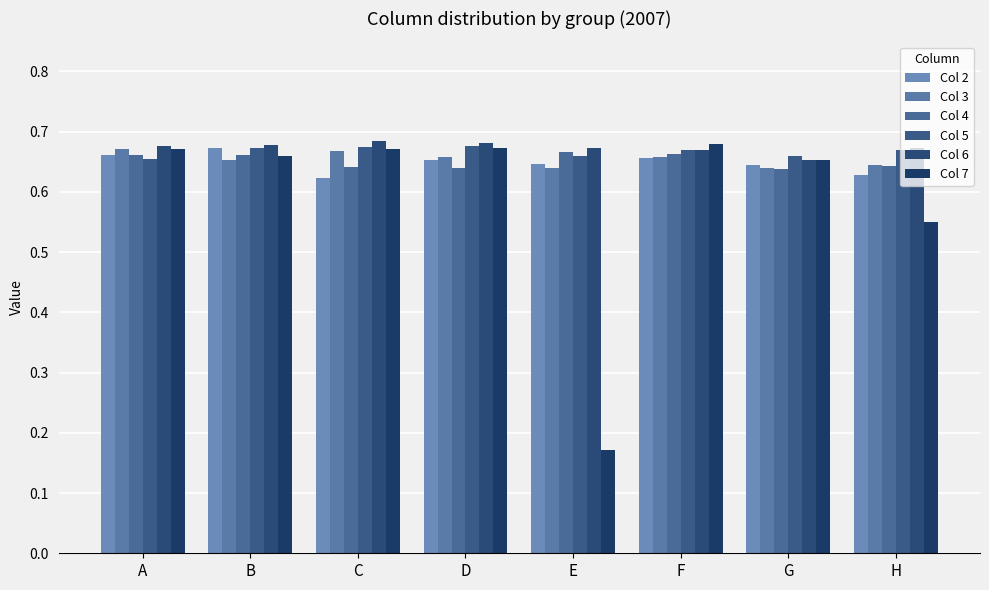

What are all the series names shown in the legend?

Col 2, Col 3, Col 4, Col 5, Col 6, Col 7